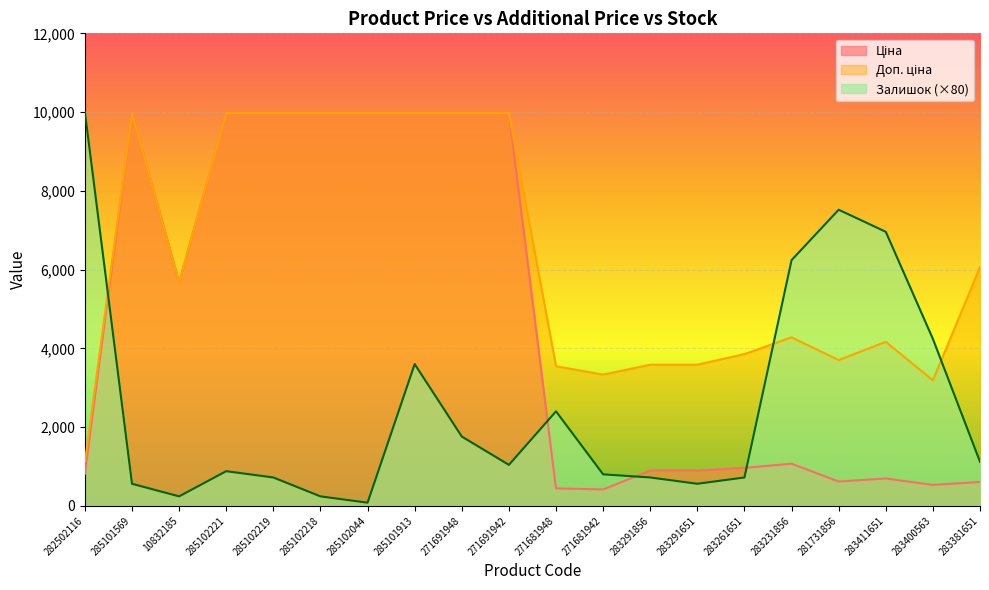

List the labels in order of Ціна value, largest first.

285101569, 285102221, 285102219, 285102218, 285102044, 285101913, 271691948, 271691942, 10832185, 283231856, 283261651, 283291856, 283291651, 282502116, 283411651, 281731856, 283381651, 283400563, 271681948, 271681942